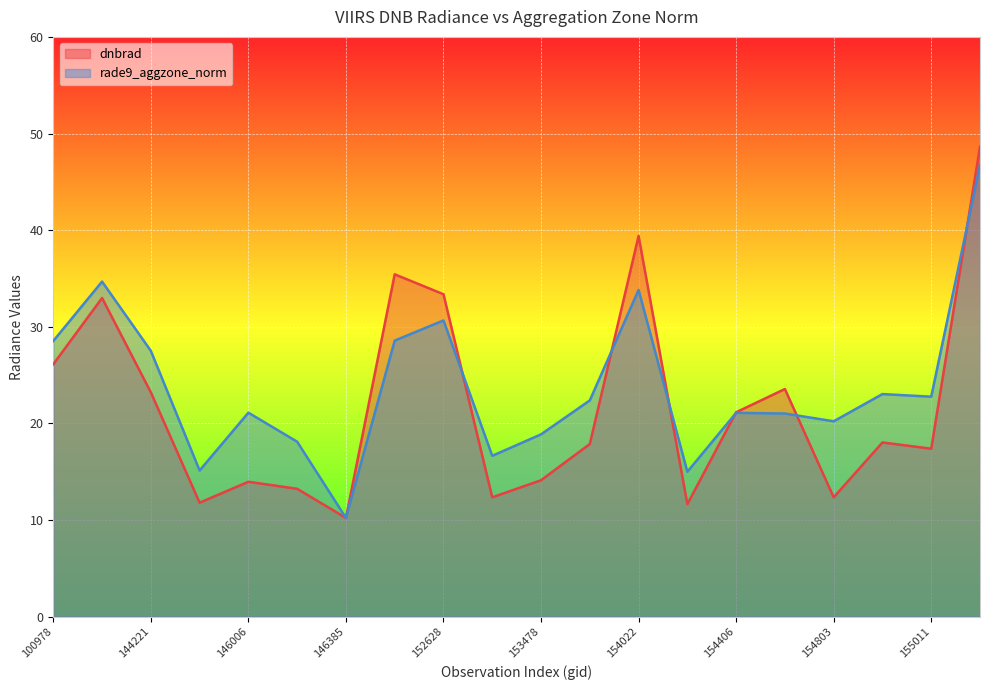

The value of dnbrad at 146006 is 24.9. True or false?

False